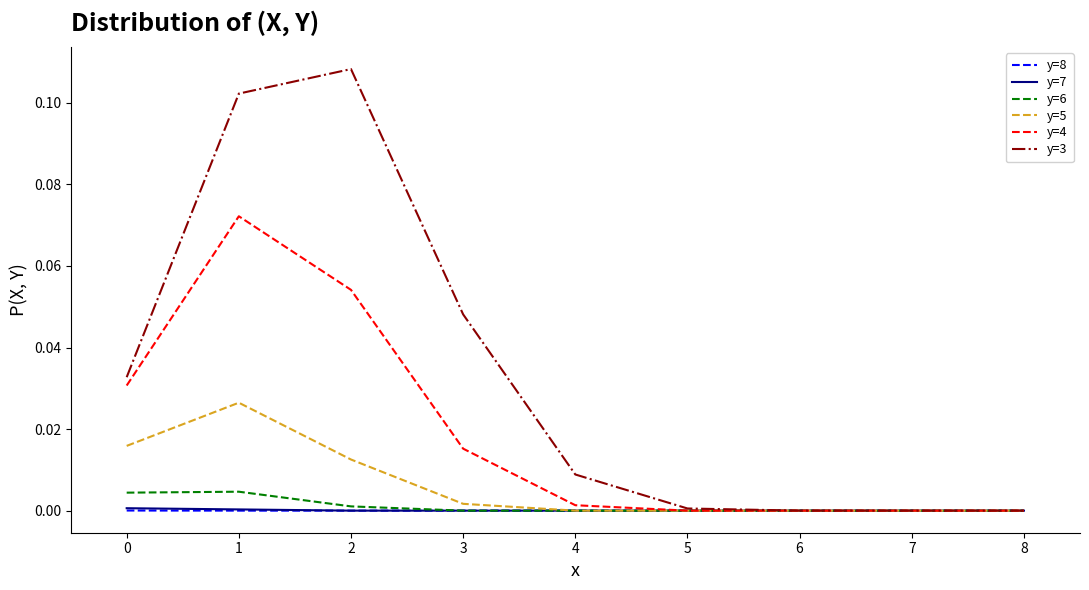

The value of y=6 at 0 is 0.0. True or false?

True